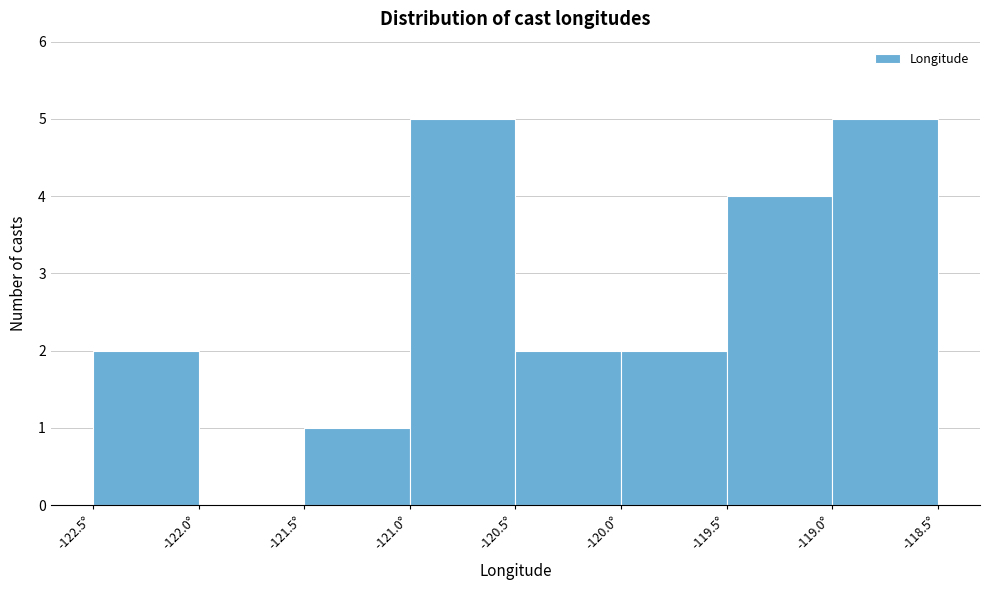

Reading left to right, transcribe this chart: for each bar, give the range it covers on the x-axis and its height. The values are not printed on the chart, so give them approximately, as read against the axis.

-122.5 to -122.0: 2
-122.0 to -121.5: 0
-121.5 to -121.0: 1
-121.0 to -120.5: 5
-120.5 to -120.0: 2
-120.0 to -119.5: 2
-119.5 to -119.0: 4
-119.0 to -118.5: 5